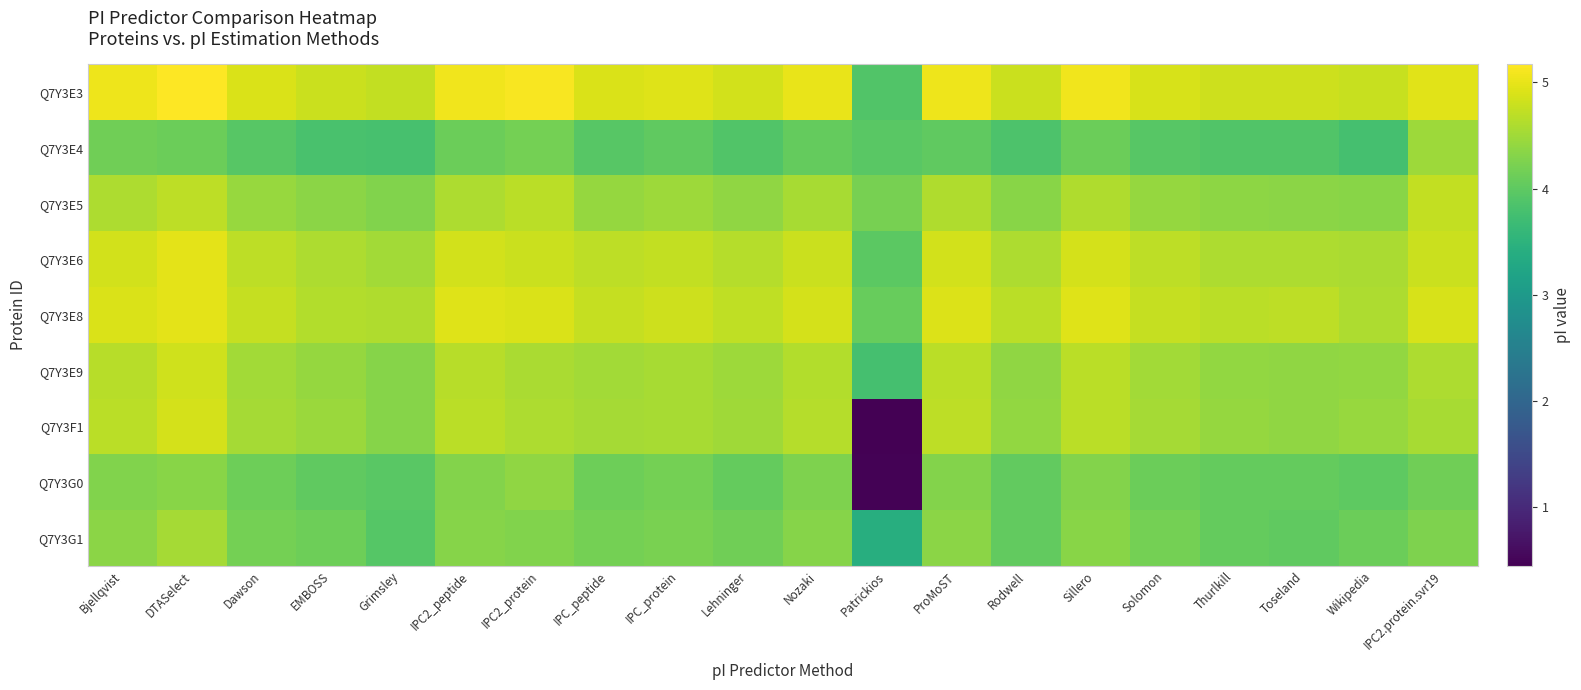

Between Wikipedia and Nozaki, which is larger?

Nozaki